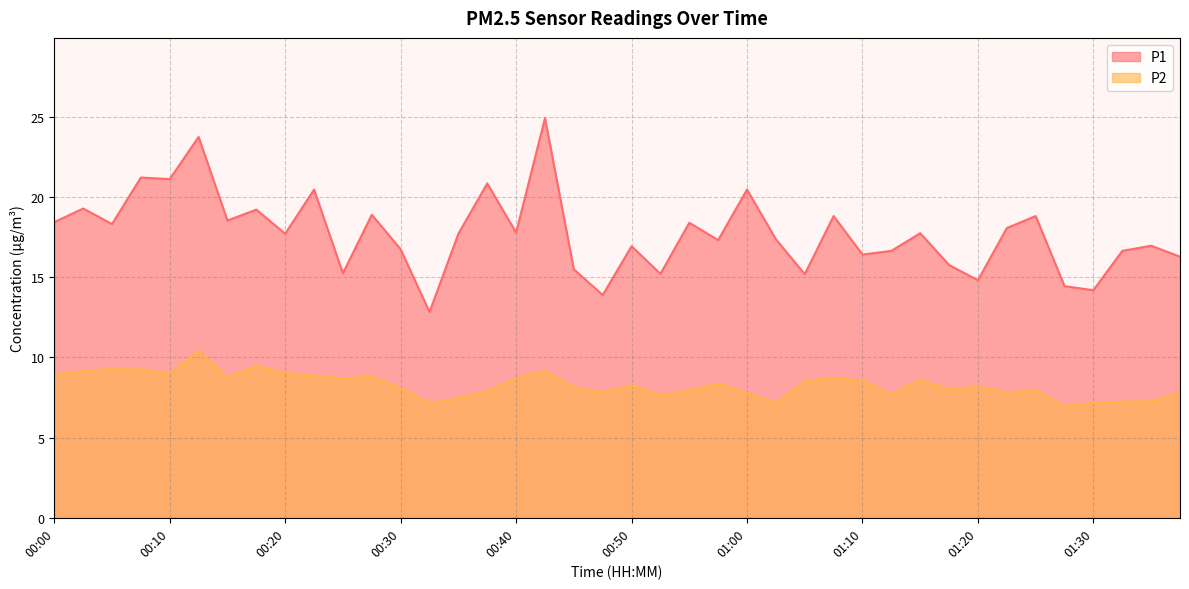

The P2 series shows 7.1 at 00:32. True or false?

True